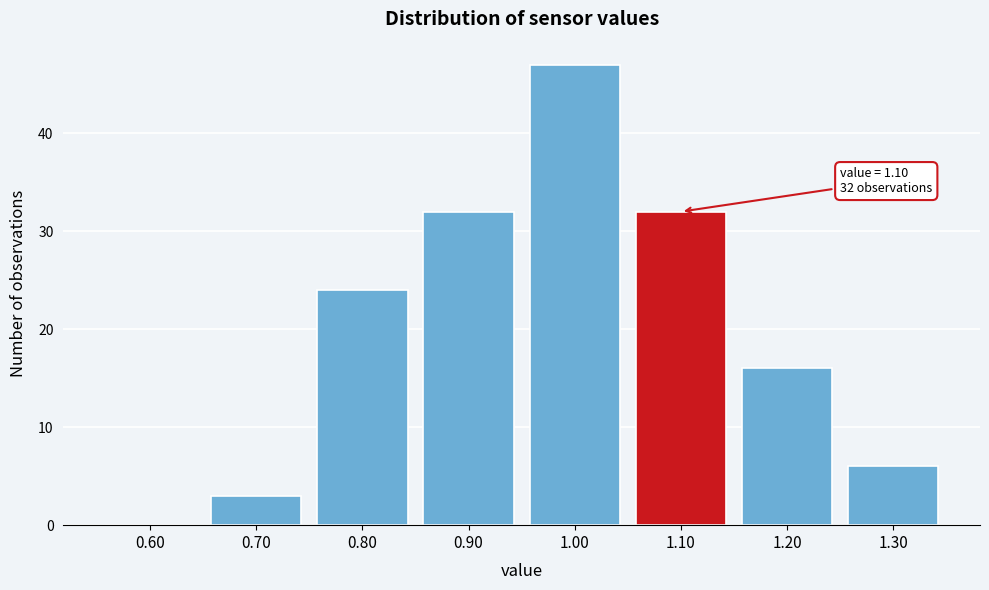

Reading left to right, list all the values displayed in this chart.

0.60=0	0.70=3	0.80=24	0.90=32	1.00=47	1.10=32	1.20=16	1.30=6